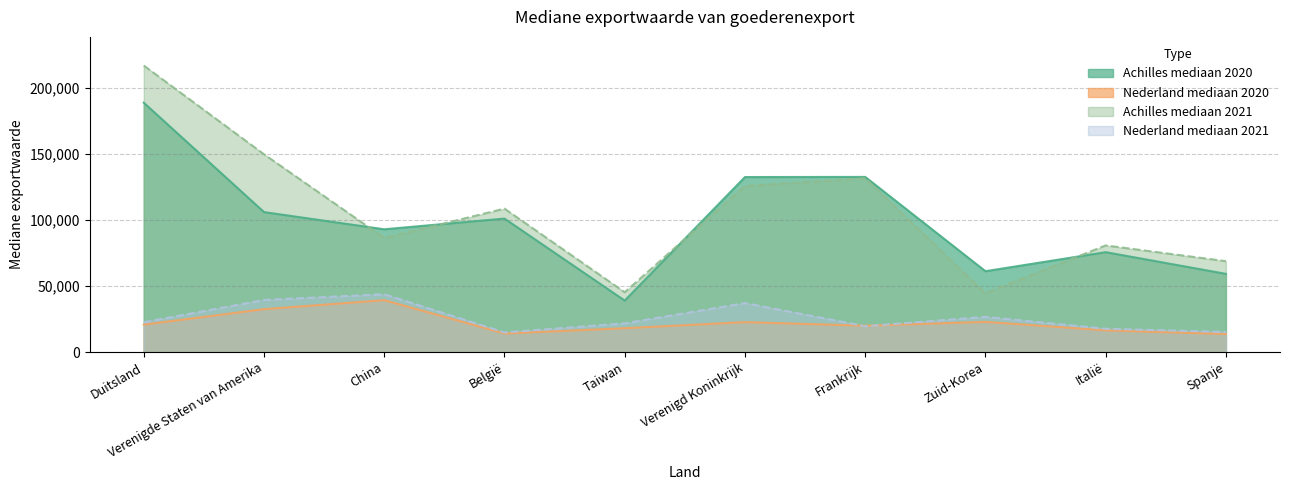

Which series has the largest total across all categories?

Achilles mediaan 2021